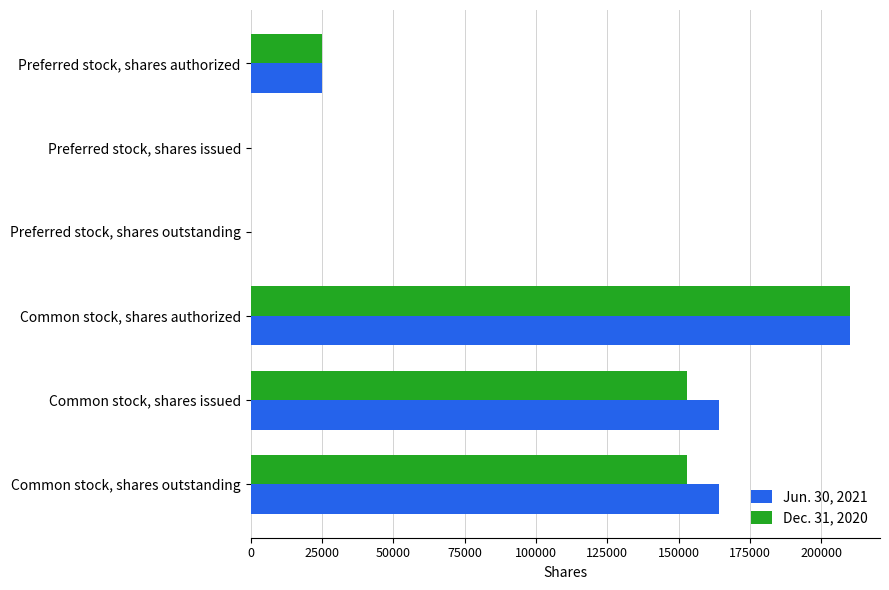

Between Preferred stock, shares issued and Common stock, shares outstanding, which series saw the biggest shift?

Jun. 30, 2021